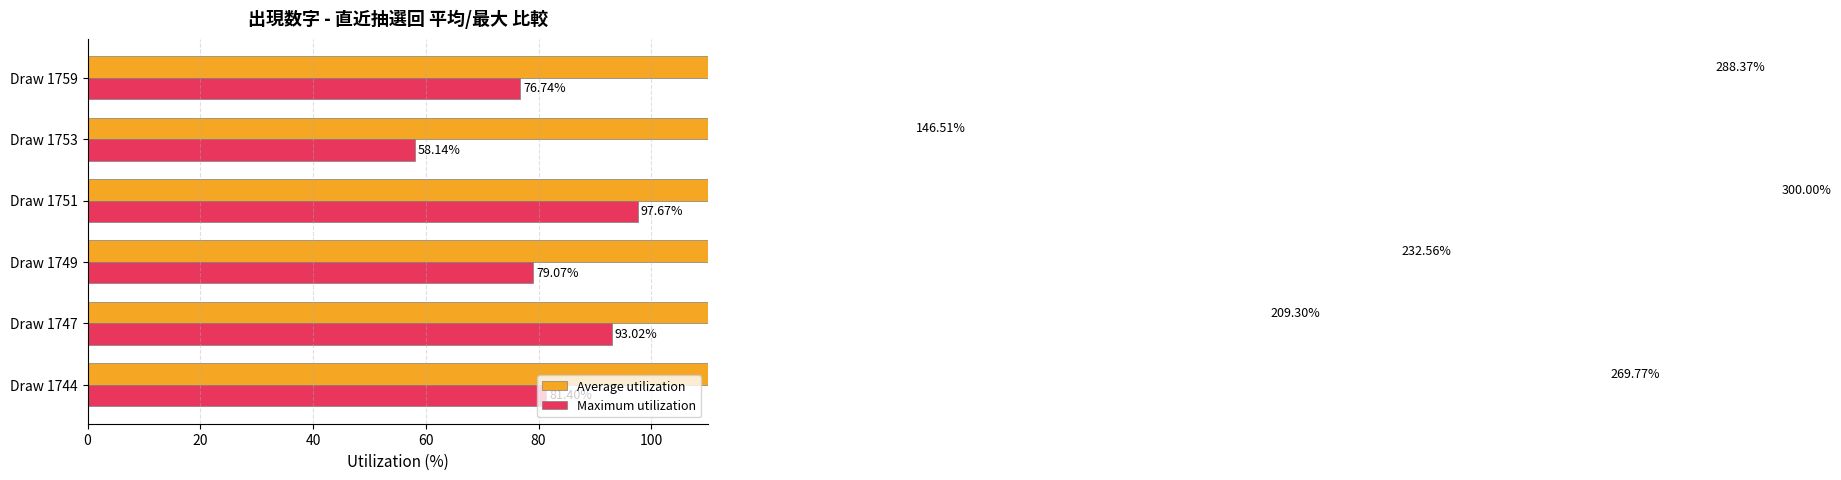

At Draw 1753, list the series in order from largest to smallest.

Average utilization, Maximum utilization